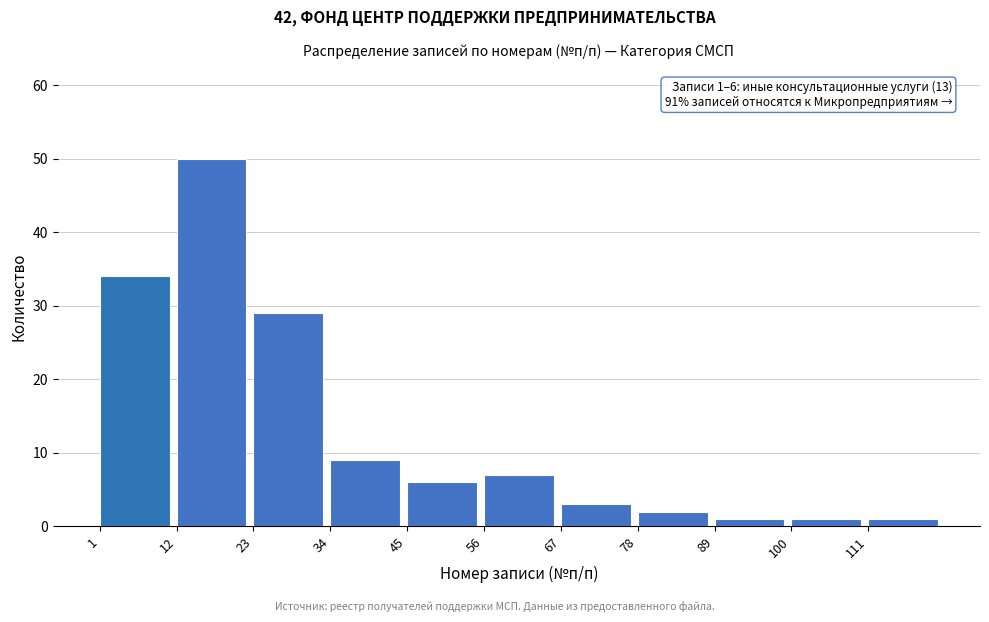

Reading left to right, transcribe all the data shown in this chart.

34	50	29	9	6	7	3	2	1	1	1